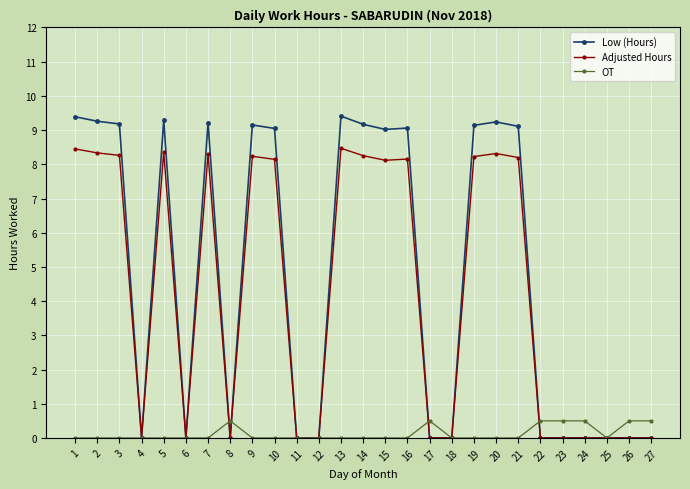

What is the maximum value for Adjusted Hours?

8.5